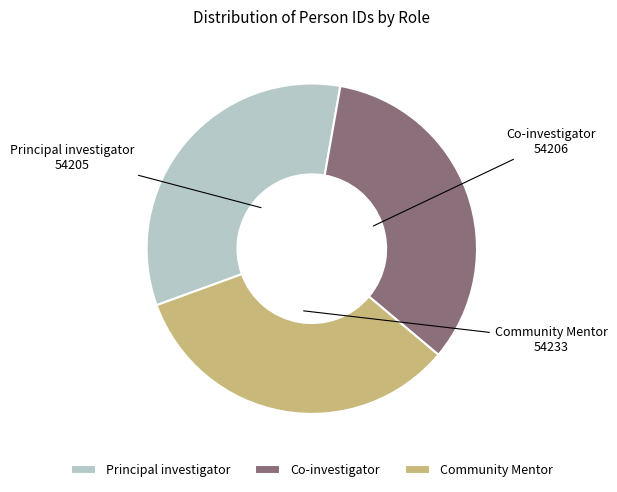

Is there a majority slice in this chart?

No